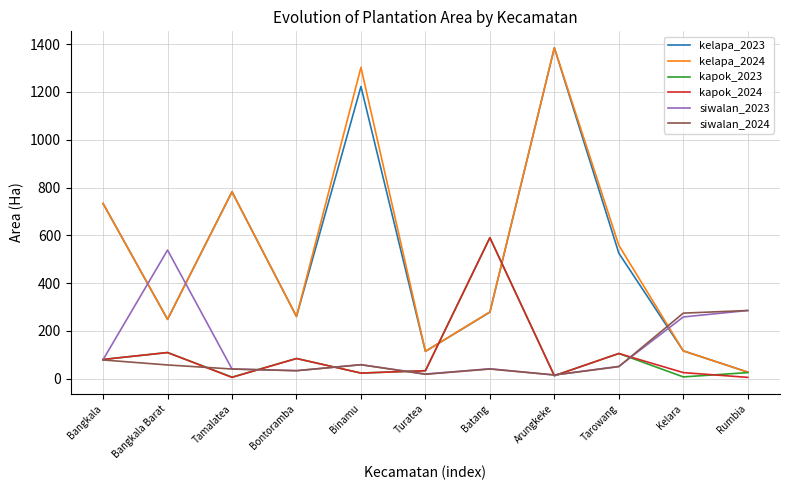

What is the spread (max minus min) of values at Bangkala Barat?

481